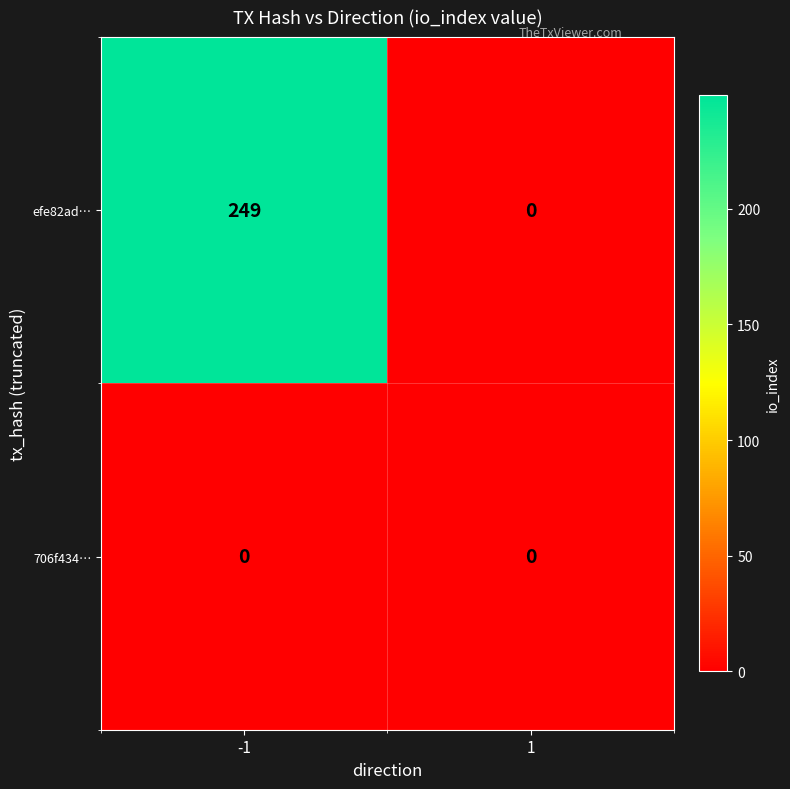

Between -1 and 1, which series saw the biggest shift?

efe82ad…